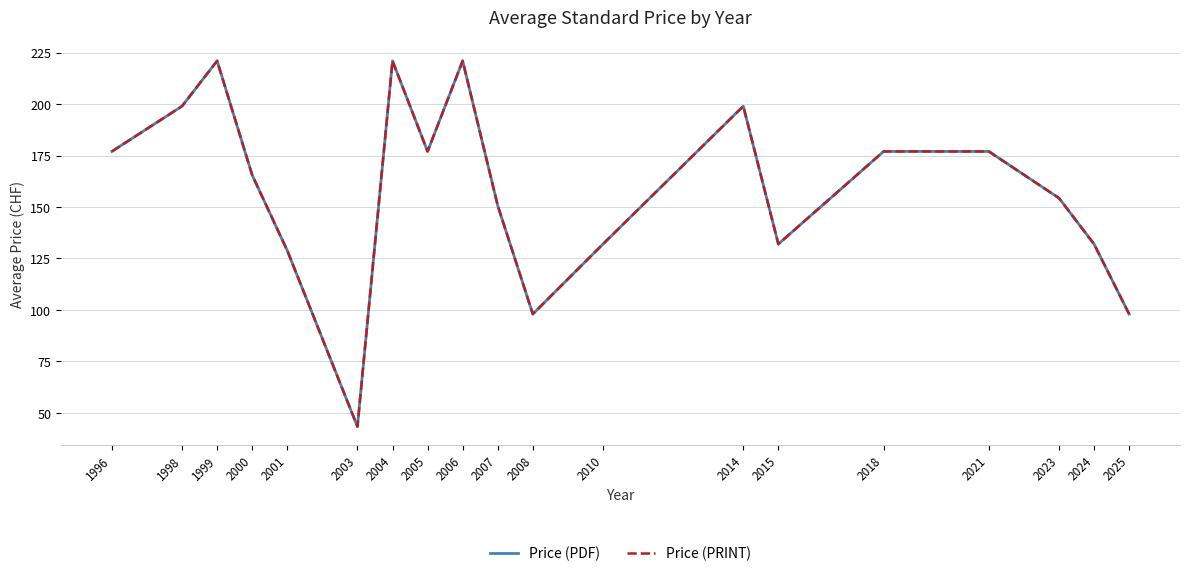

Which series has the widest spread of values?

Price (PDF)